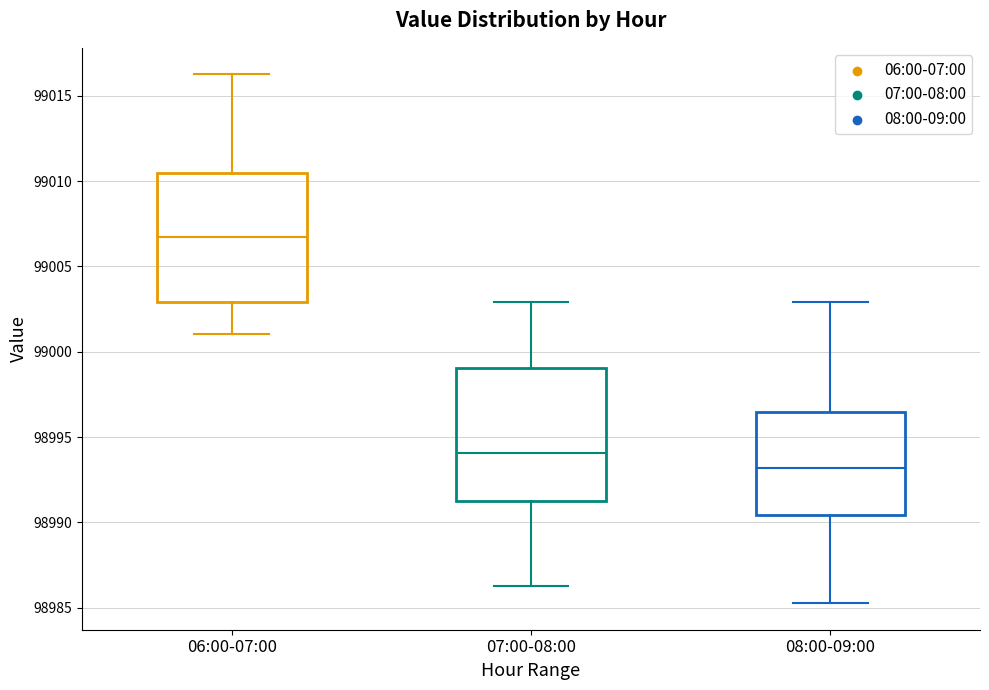

Where does the lower whisker of the box for 06:00-07:00 end on the y-axis? The values are not printed on the chart, so give them approximately, as read against the axis.

99001.0